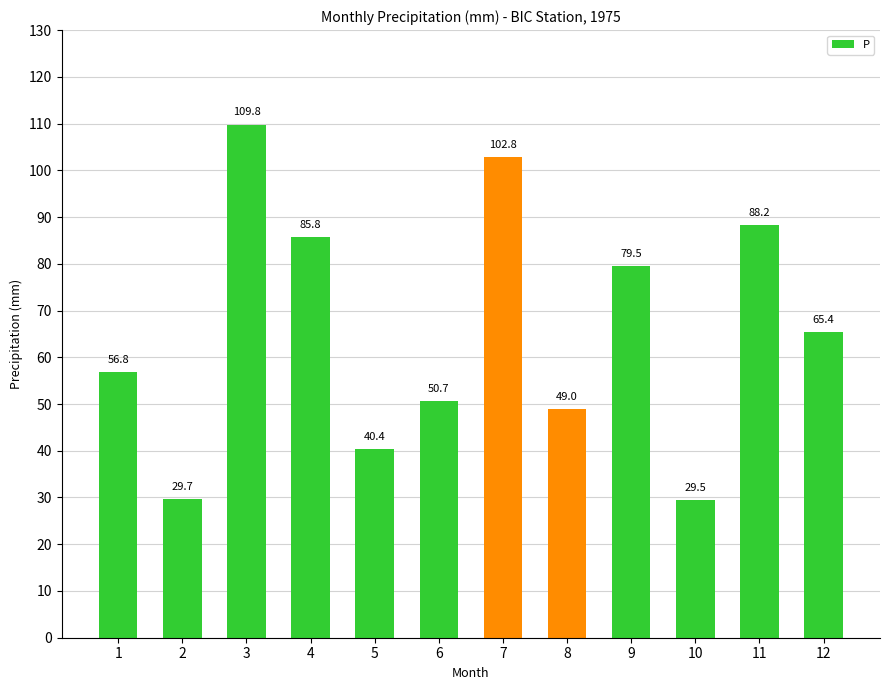

At which category does the chart reach its peak across all series?

3